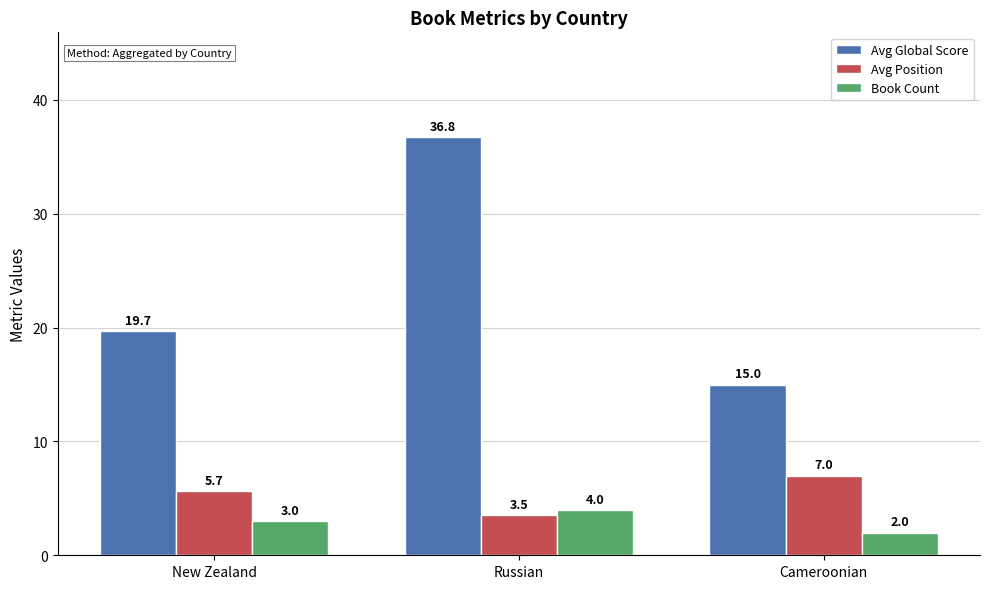

Rank the categories by Avg Position value from lowest to highest.

Russian, New Zealand, Cameroonian